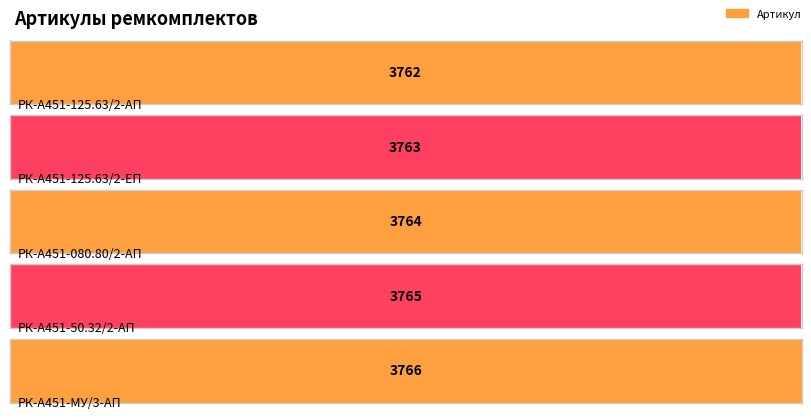

Which label corresponds to the smallest value in the chart?

РК-А451-125.63/2-АП